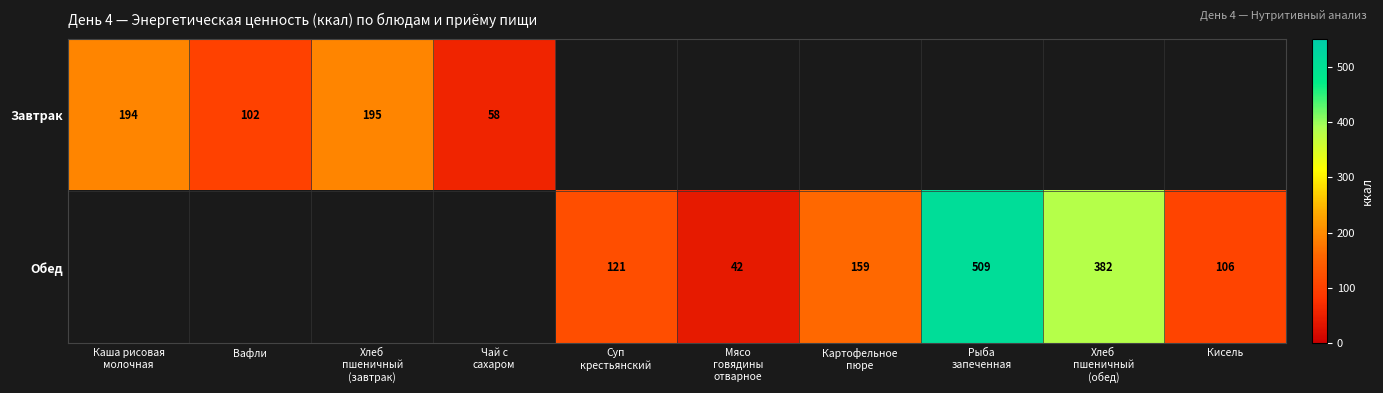

Which category has the highest value across all series?

Рыба
запеченная